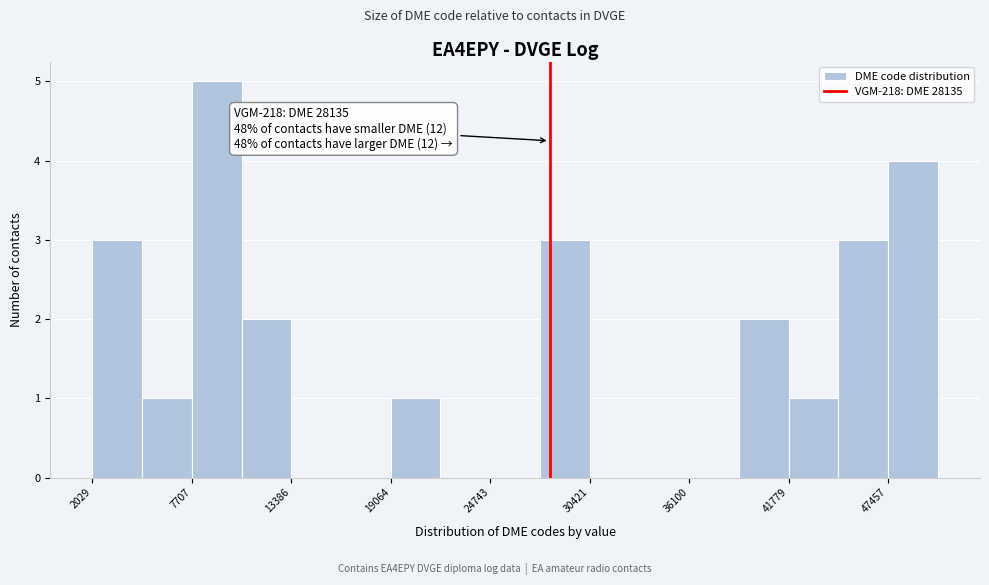

Around what value on the x-axis is the tallest bar? Give the approximate position of its centre, as read against the axis.

9000